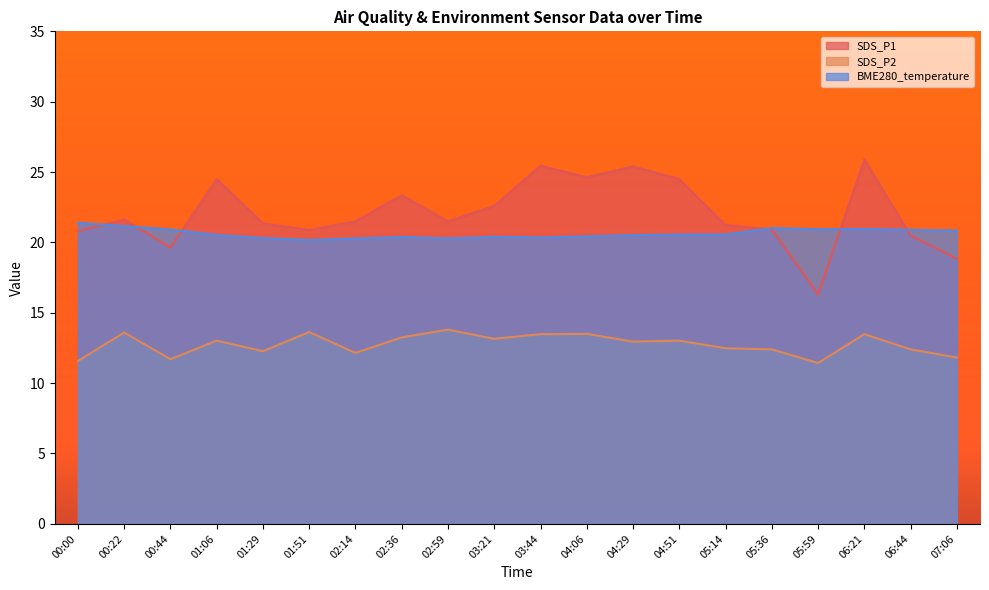

At how many categories does at least one series exceed 24?

6